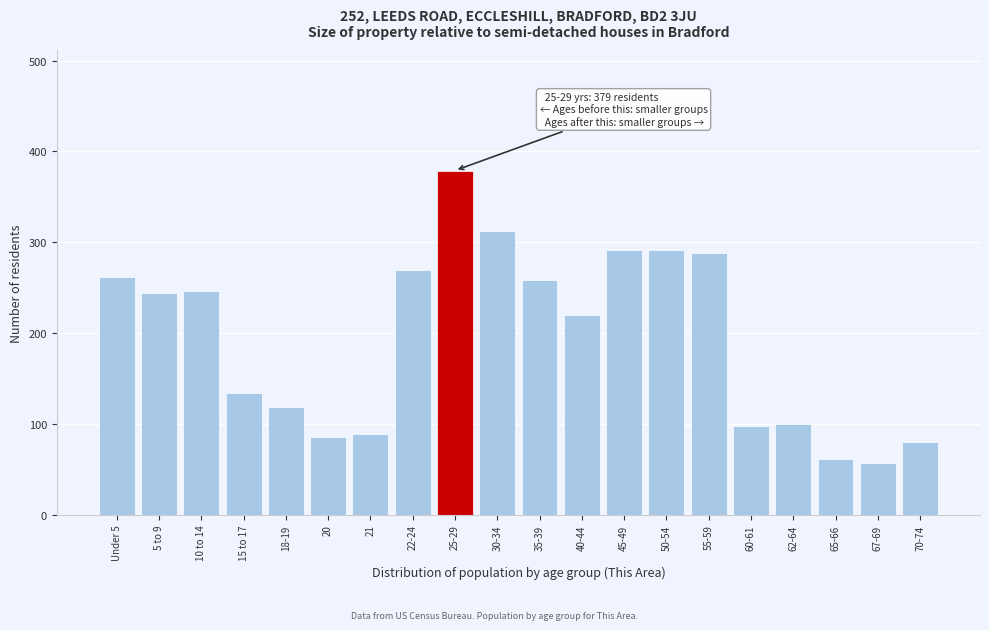

At which category does the chart reach its peak across all series?

25-29